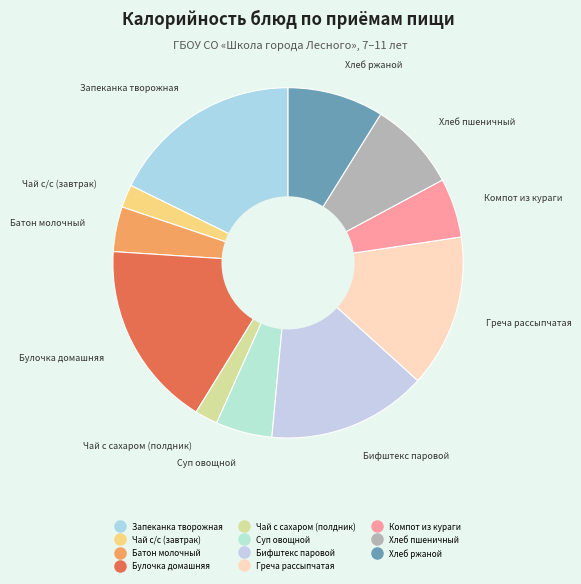

What is the ratio of the value at Компот из кураги to the value at Запеканка творожная?

0.3